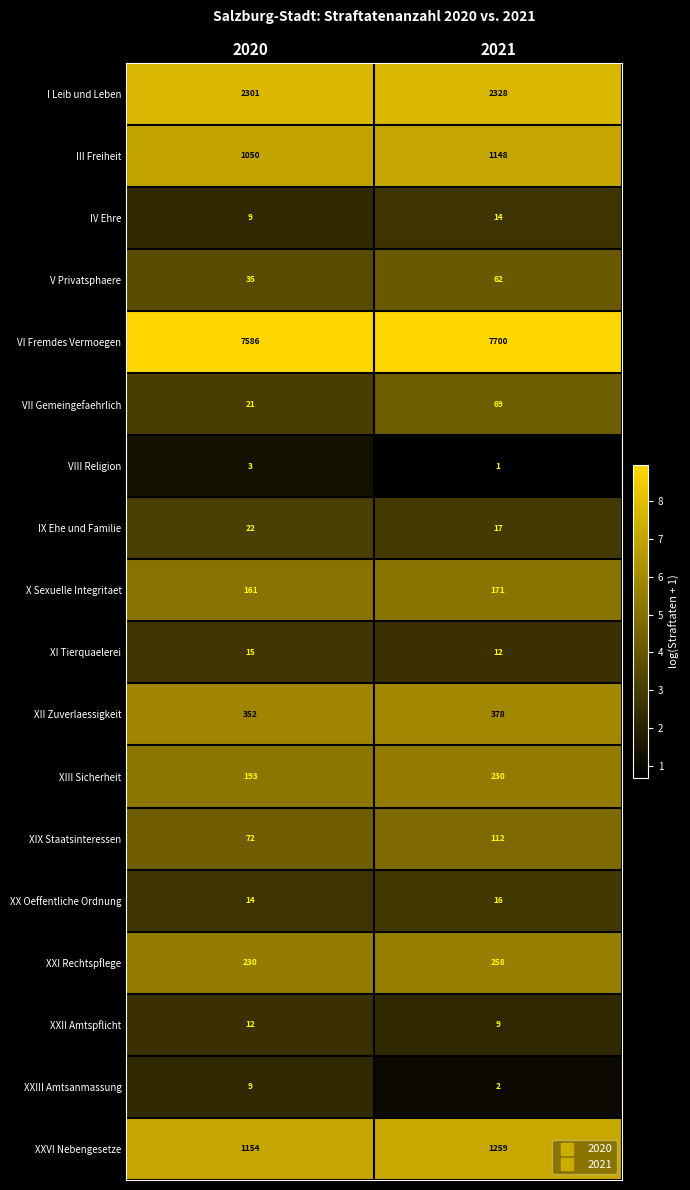

Between 2020 and 2021, which series saw the biggest shift?

VI Fremdes Vermoegen